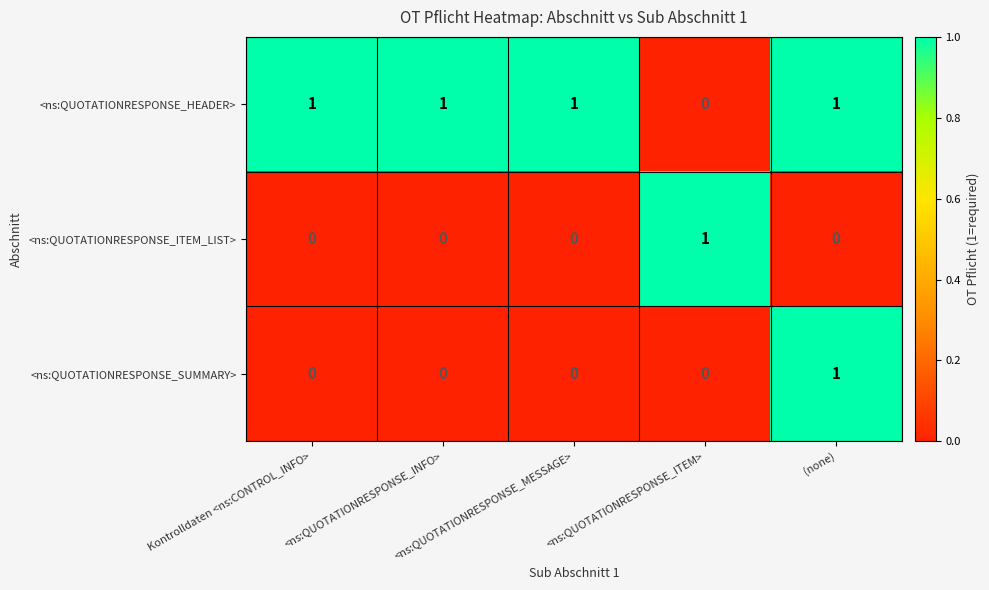

Which series has the largest total across all categories?

<ns:QUOTATIONRESPONSE_HEADER>